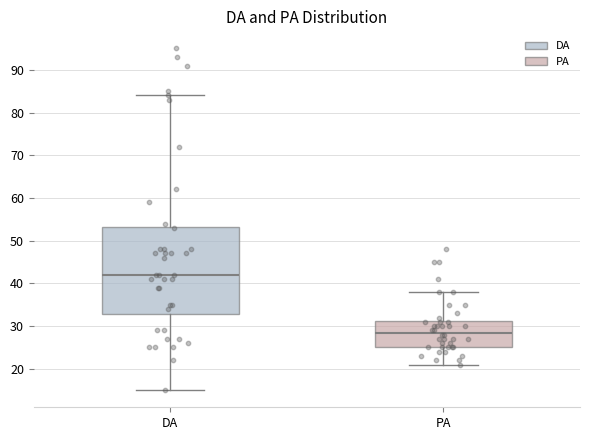

Which box's median line is the highest?

DA